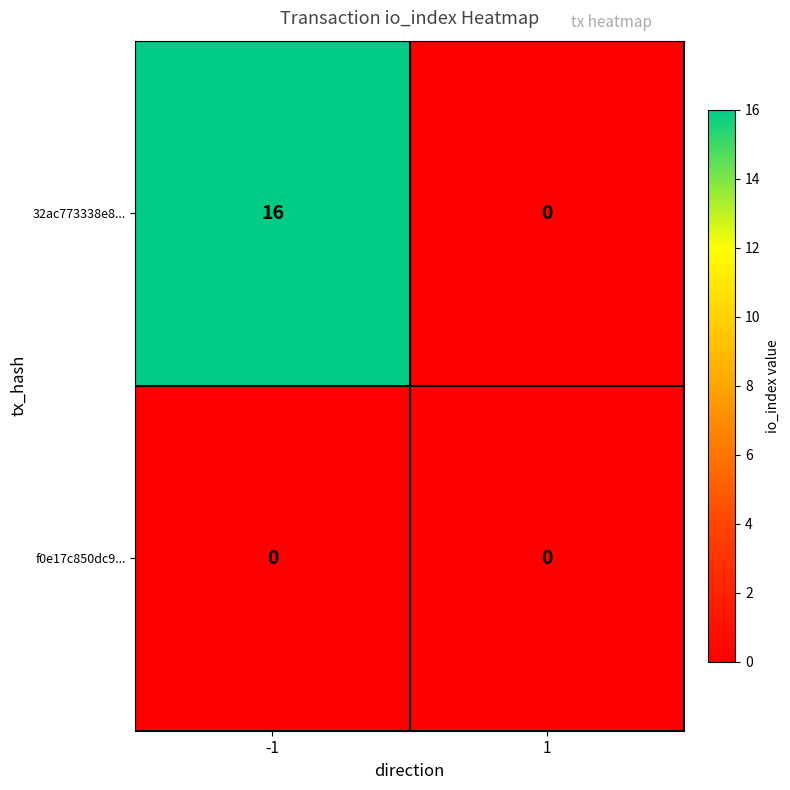

How many categories are shown in the chart?

2